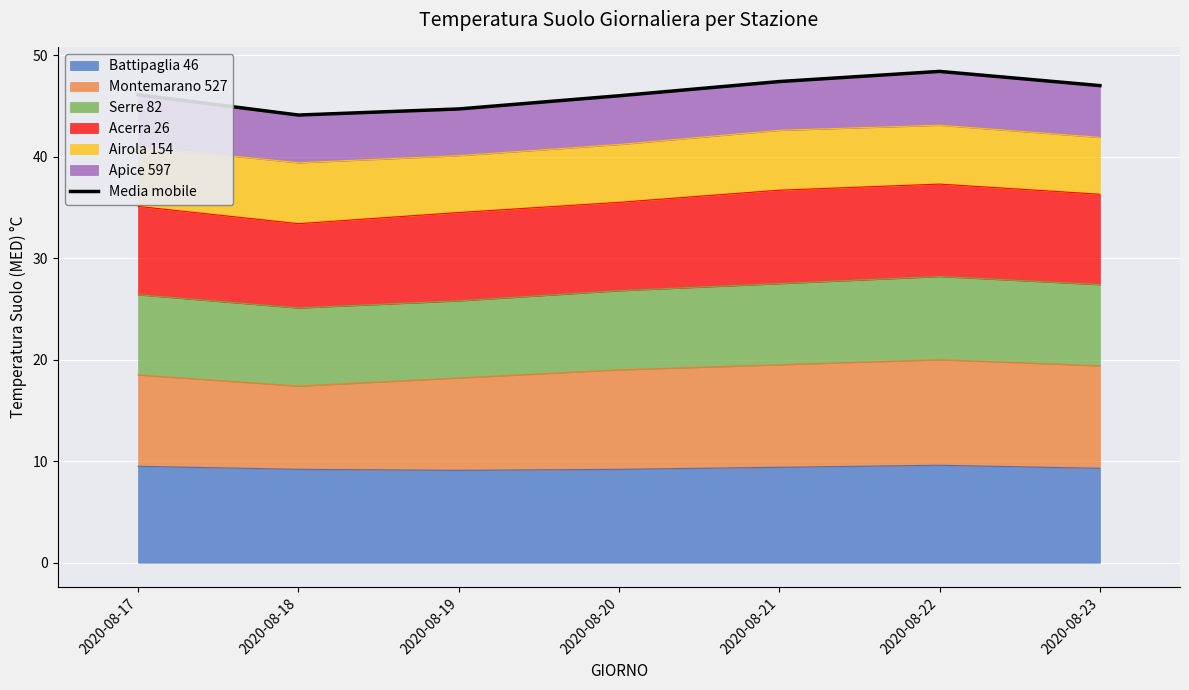

What is the average value?

46.2